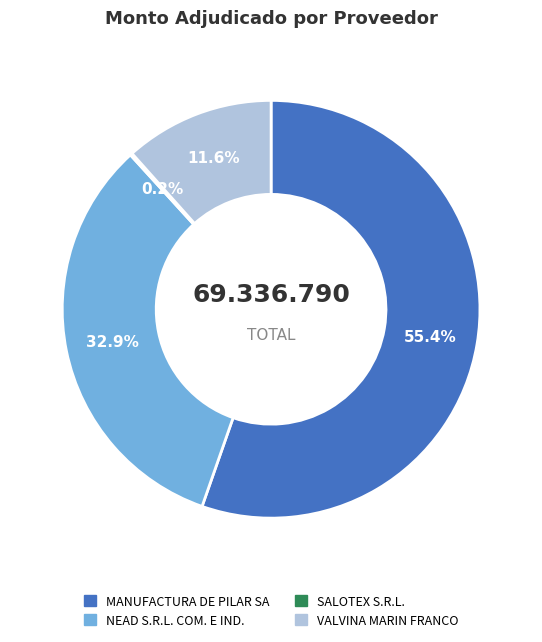

The VALVINA MARIN FRANCO slice represents 12% of the pie. True or false?

True